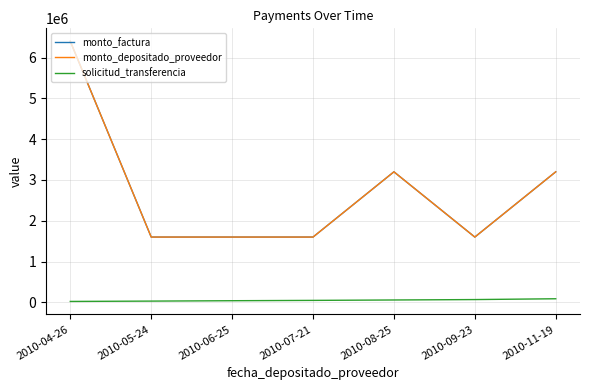

Between 2010-08-25 and 2010-11-19, which series saw the biggest shift?

solicitud_transferencia